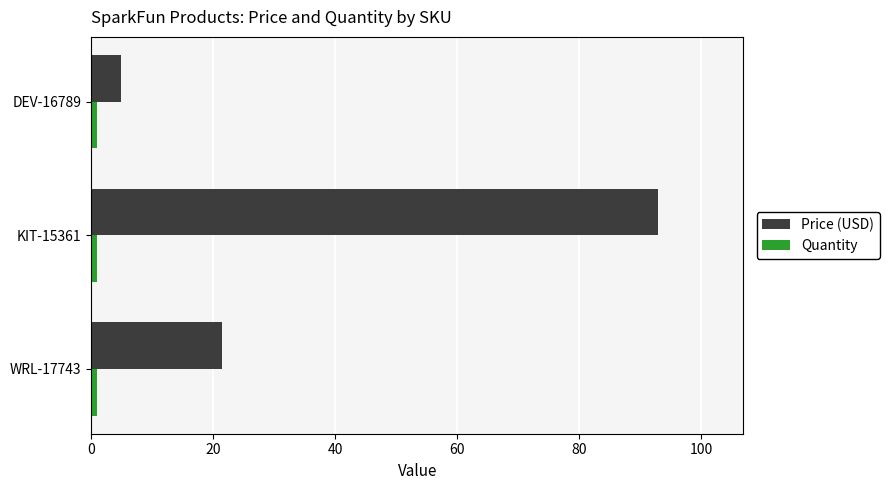

Which series changed the most between KIT-15361 and DEV-16789?

Price (USD)